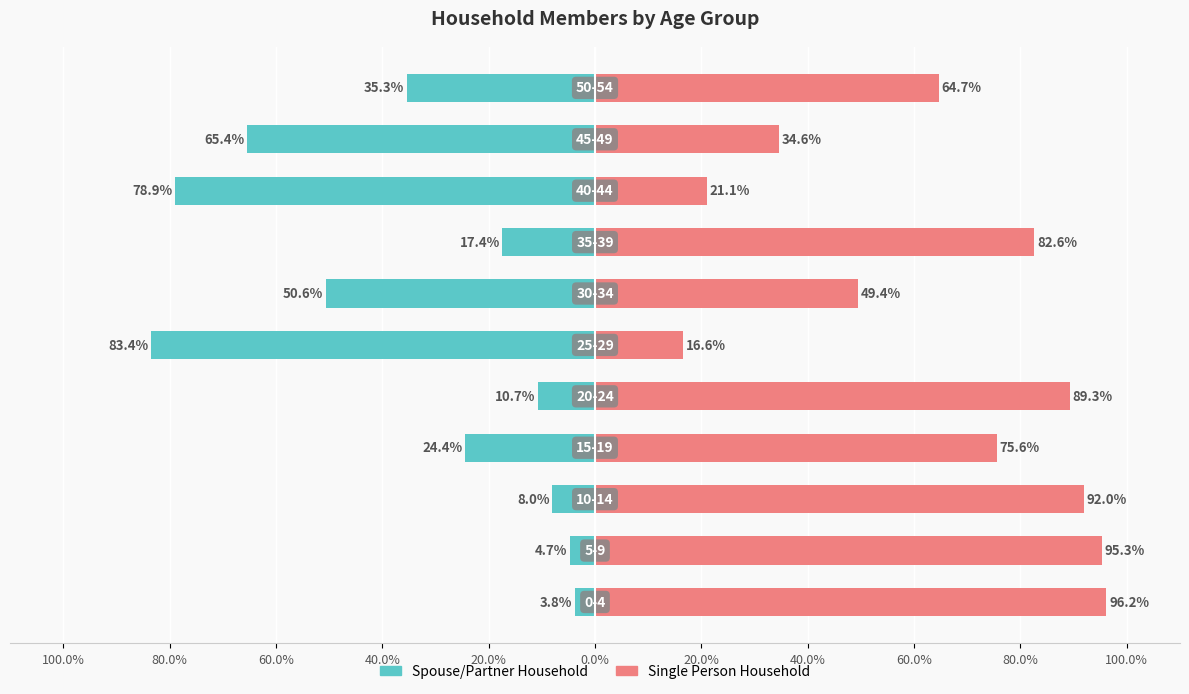

The value of Single Person Household at 40.0% is 125.1. True or false?

False